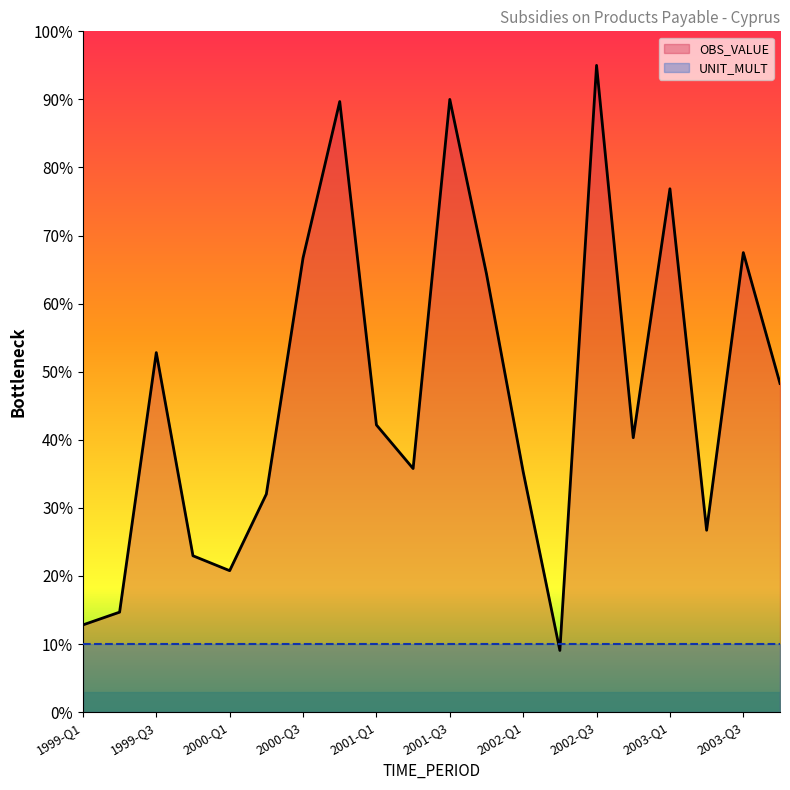

What is the minimum value shown in the chart?

9.1